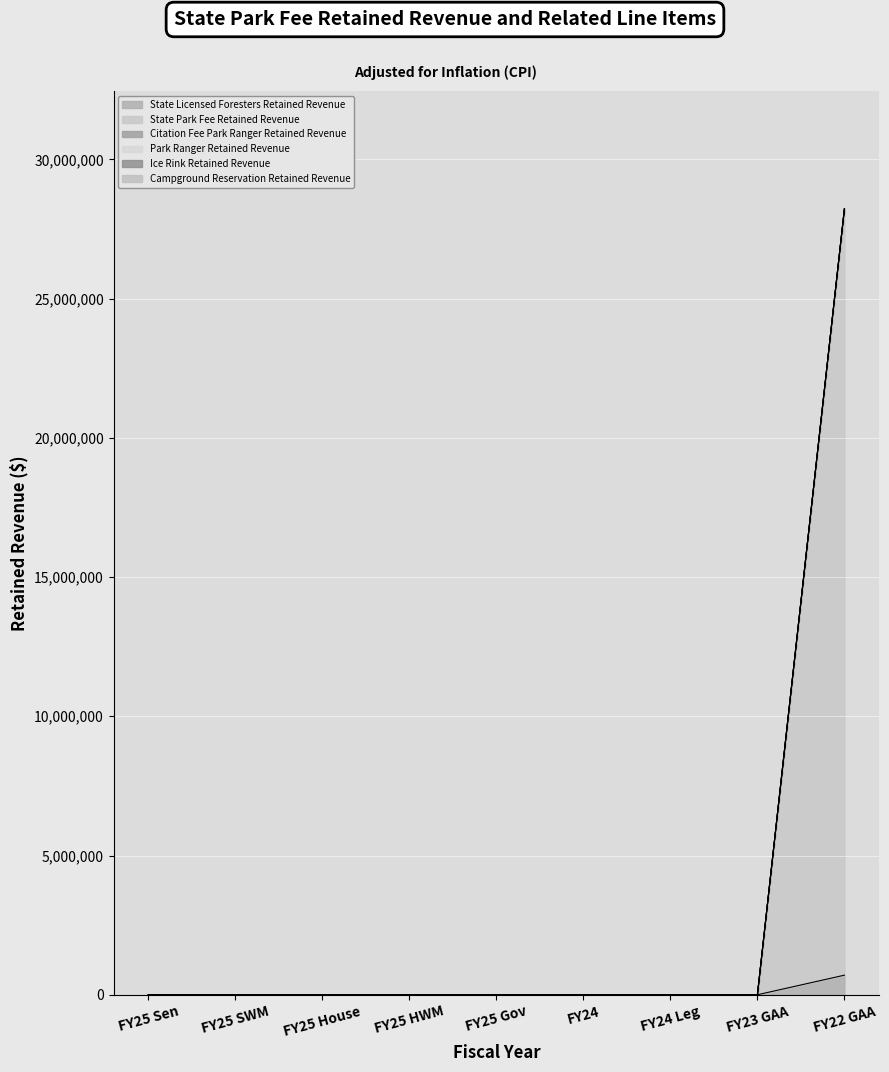

At which category is the sum across all series the highest?

FY22 GAA